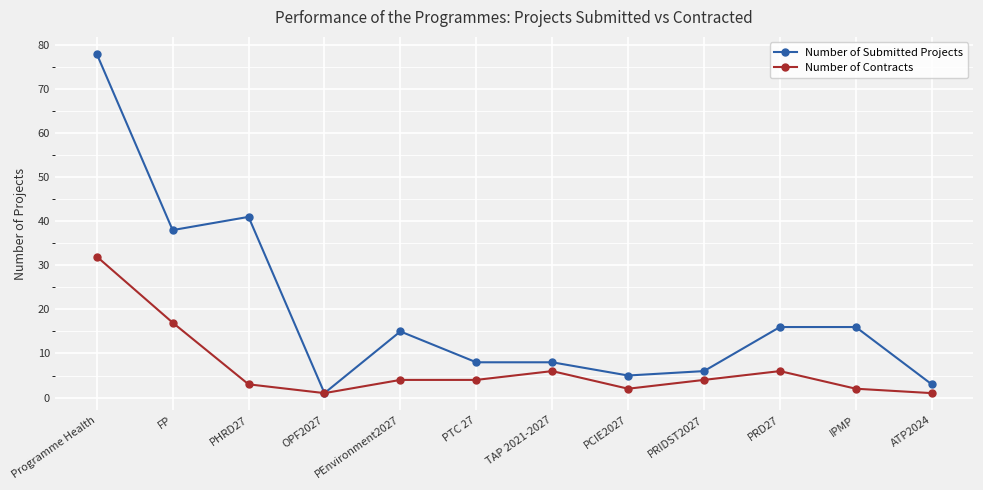

How many data points in Number of Submitted Projects are less than 15?

6